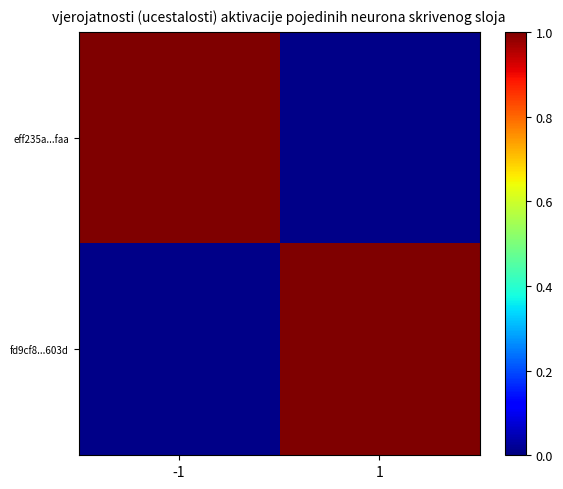

At which category is the sum across all series the highest?

-1